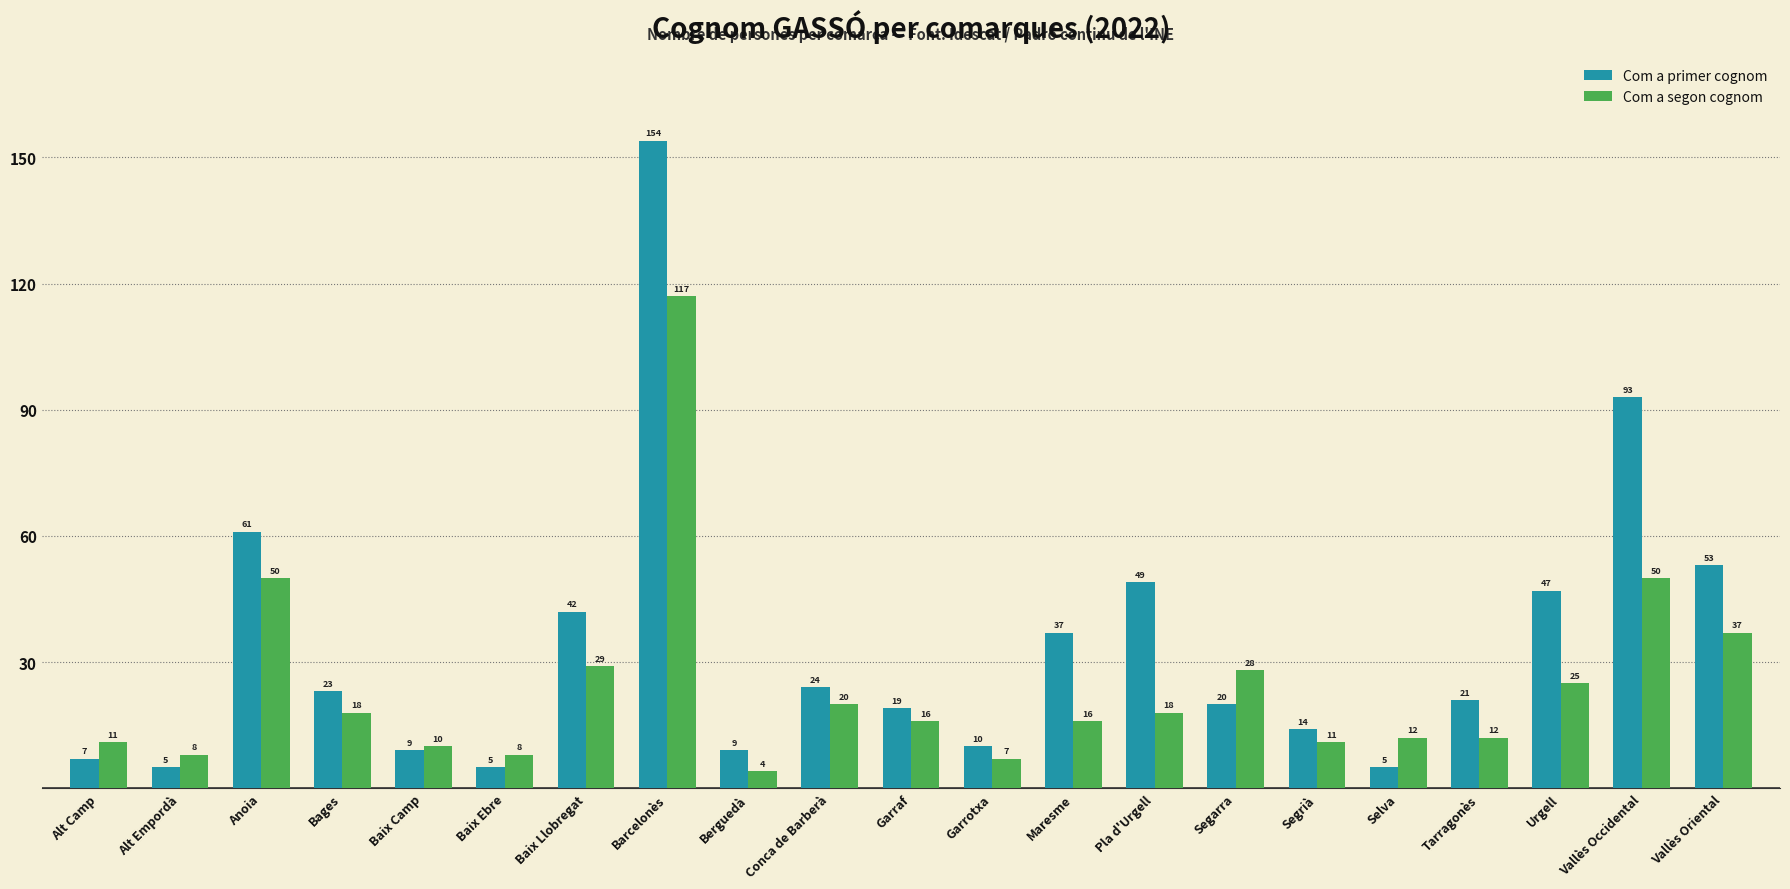

The Com a segon cognom series shows 39 at Baix Llobregat. True or false?

False